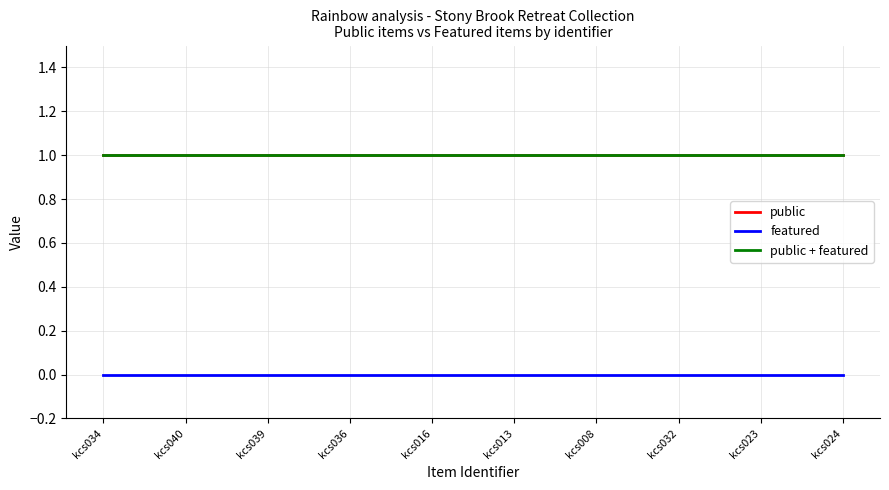

List the series in order of their peak value, highest first.

public, public + featured, featured